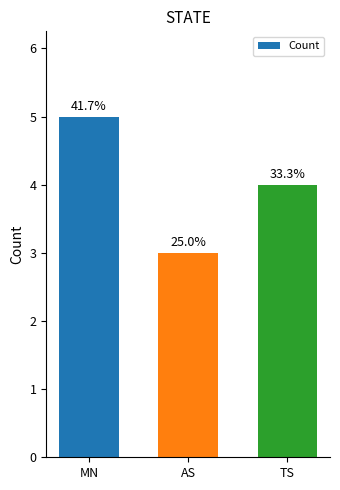

True or false: the data shows 4 at TS.

True